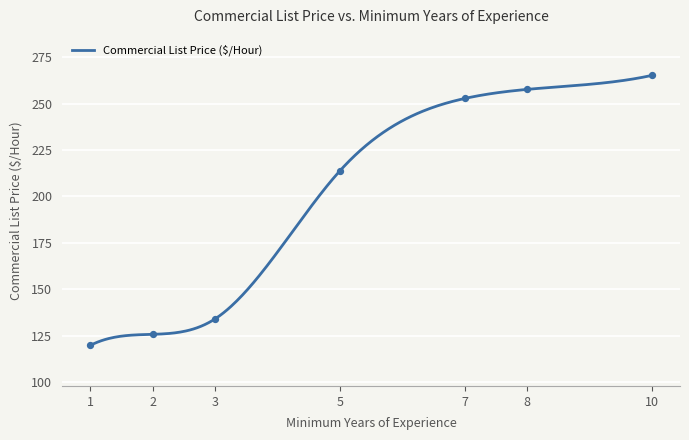

What is the minimum value for Commercial List Price ($/Hour)?

119.7